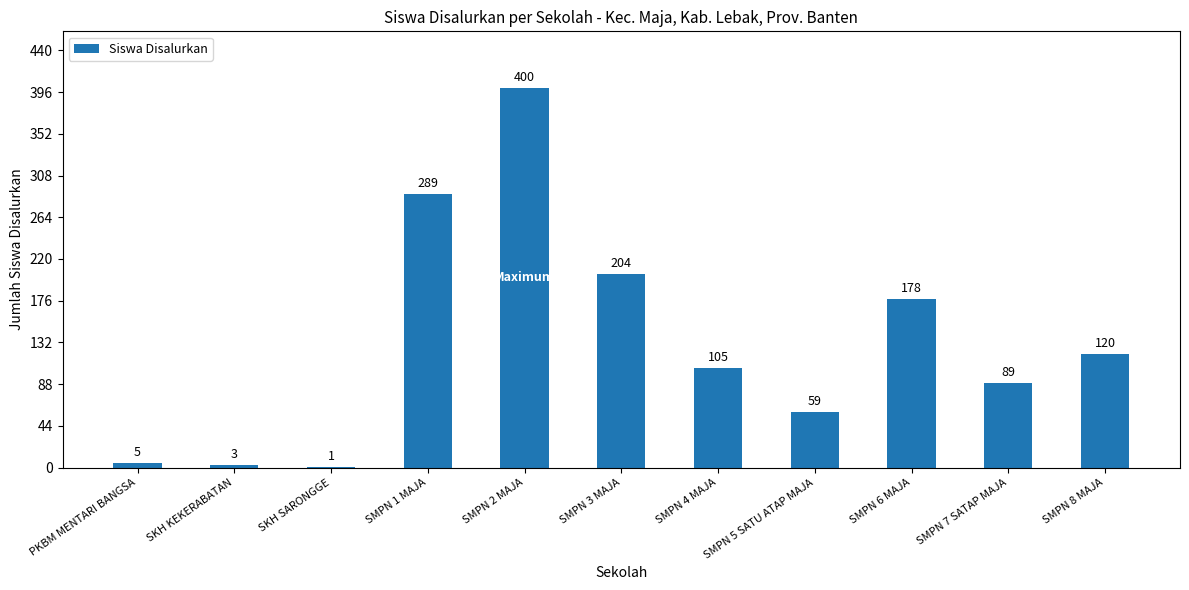

What is the sum of the values at SMPN 8 MAJA and SMPN 2 MAJA?

520